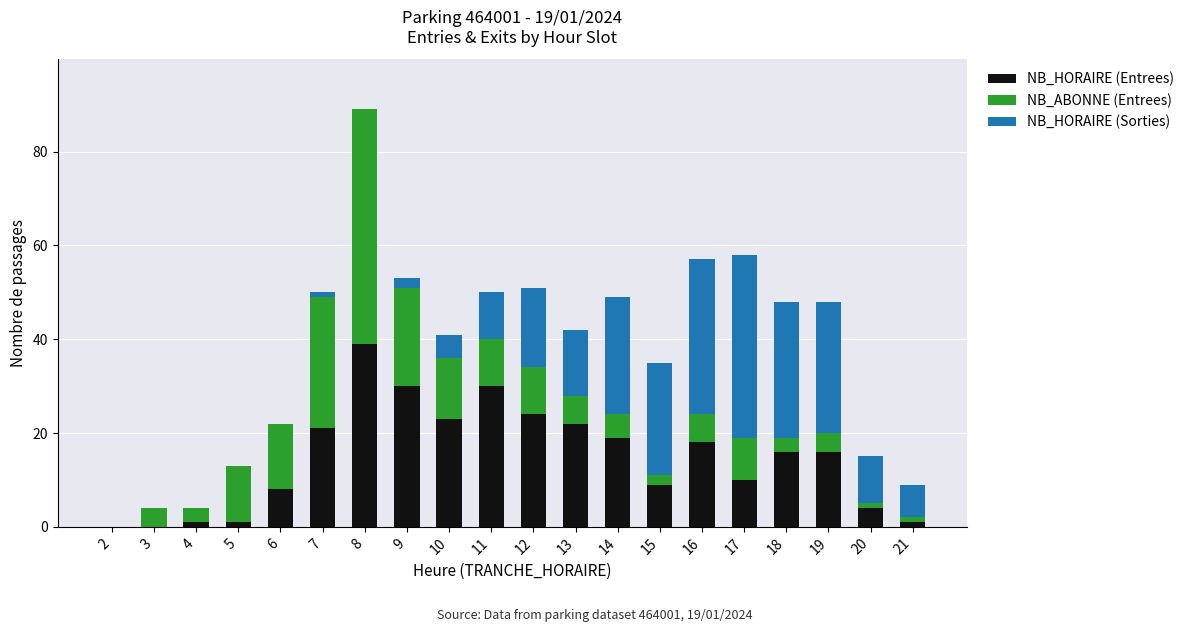

Is it true that NB_HORAIRE (Entrees) equals 0 at 2?

True